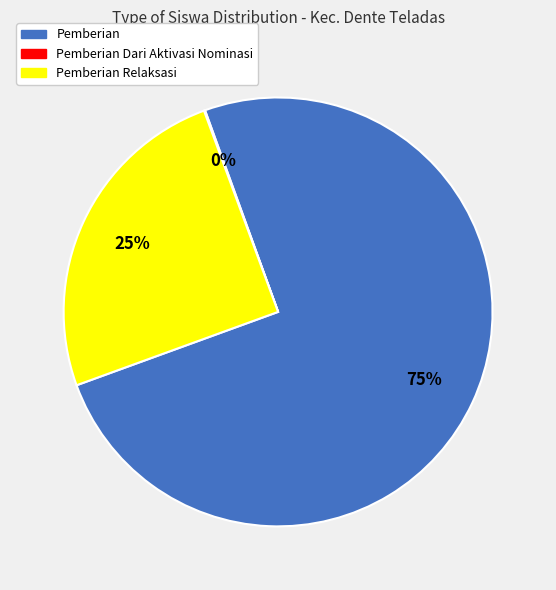

Is there any slice that represents more than half of the pie?

Yes